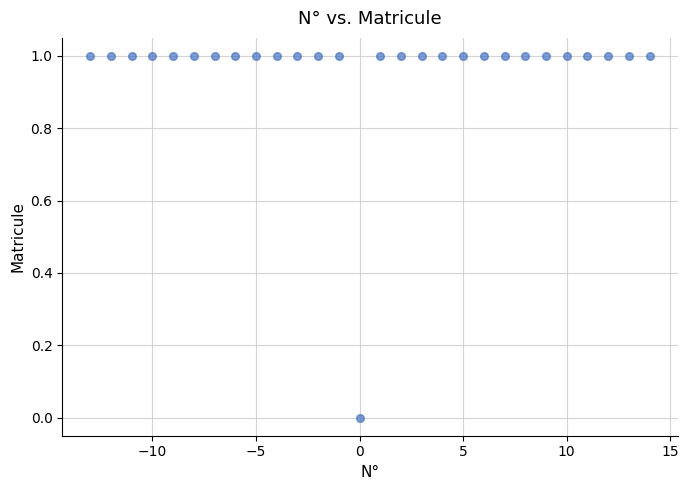

What is the range of X values (max minus min)?

27